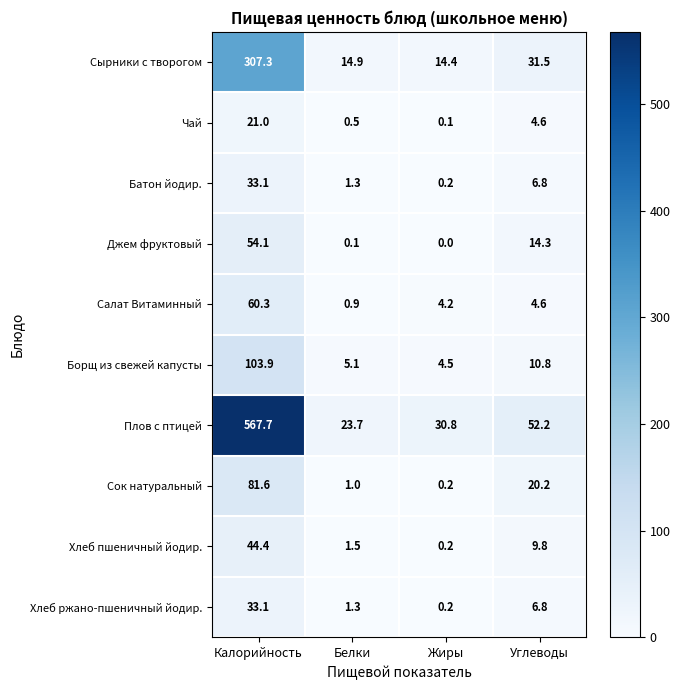

What value does the Плов с птицей series have at Углеводы?

52.2